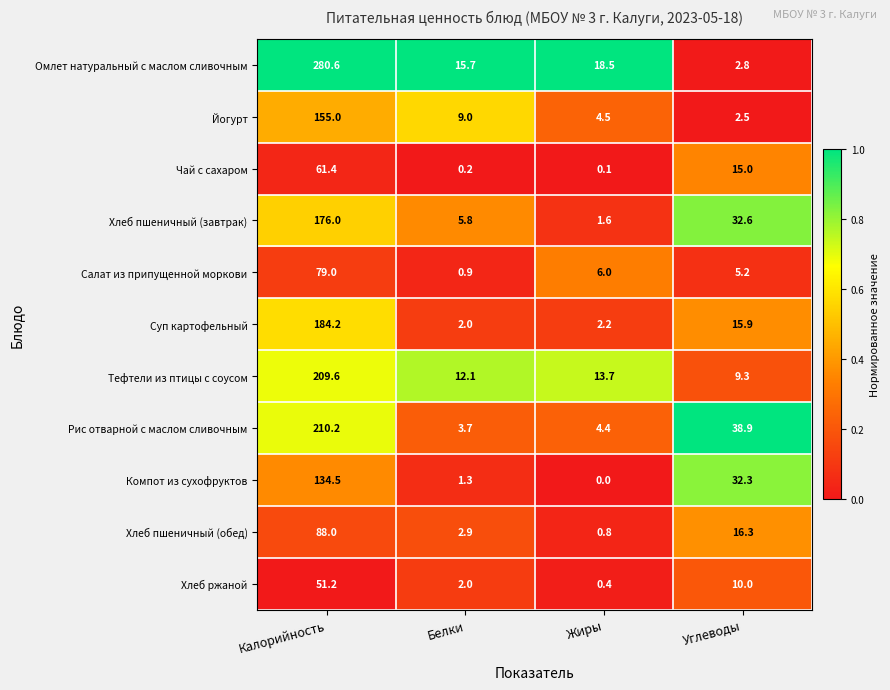

What is the maximum value shown in the chart?

280.6